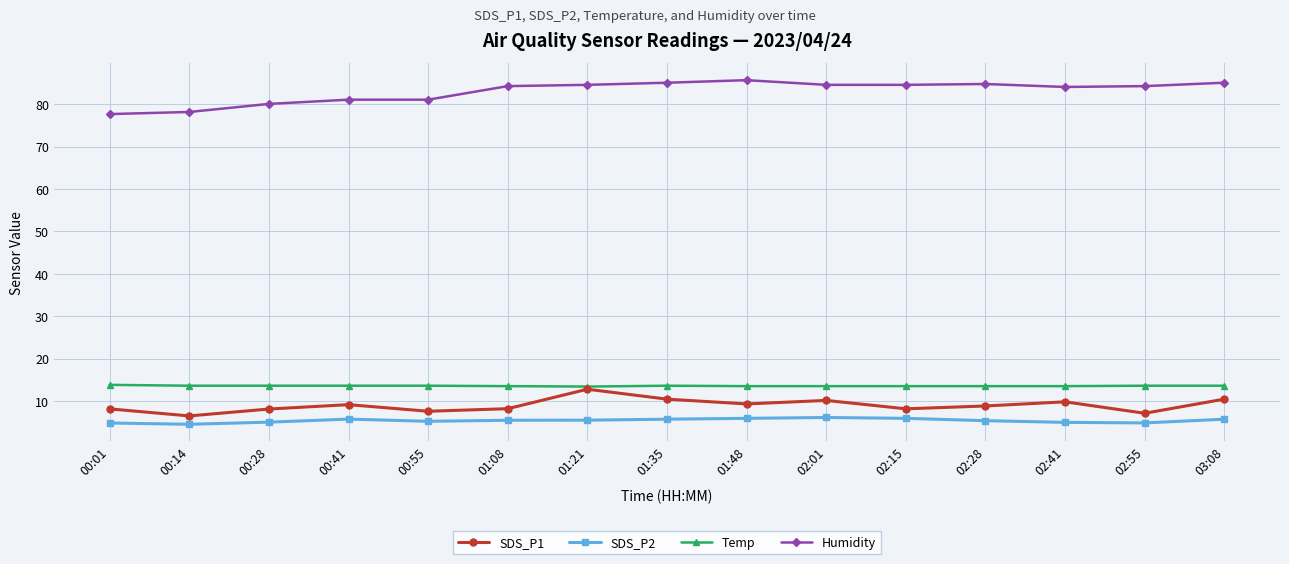

True or false: Humidity and SDS_P1 intersect in this chart.

False